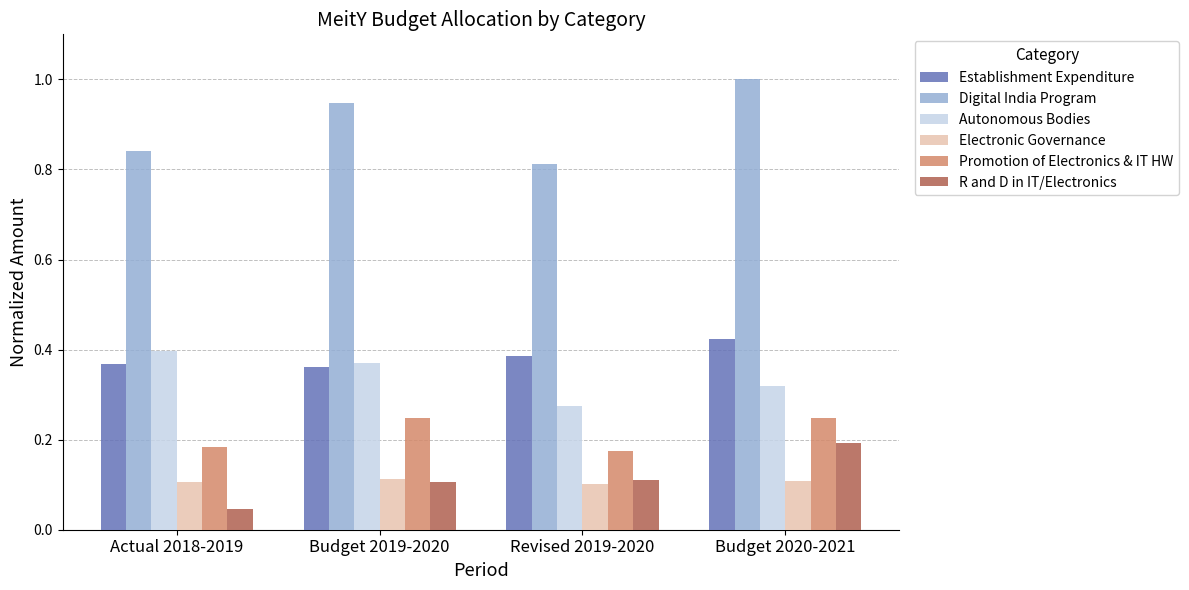

At which label is Autonomous Bodies closest to 0?

Revised 2019-2020